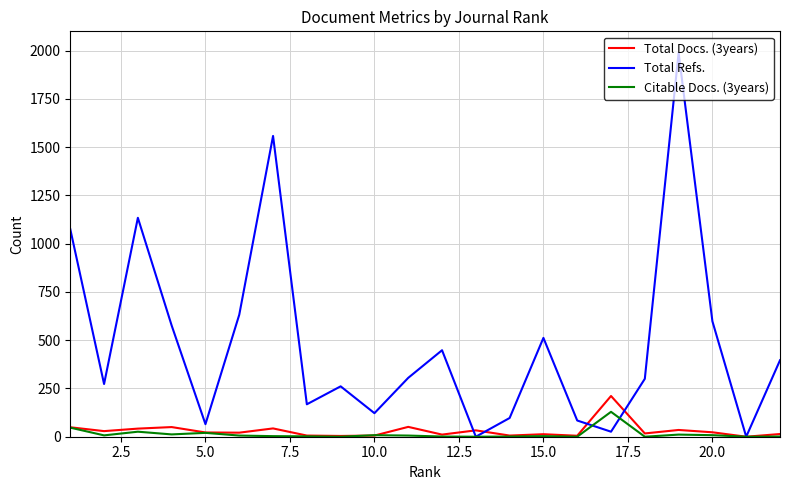

Which series has the largest range (max minus min)?

Total Refs.